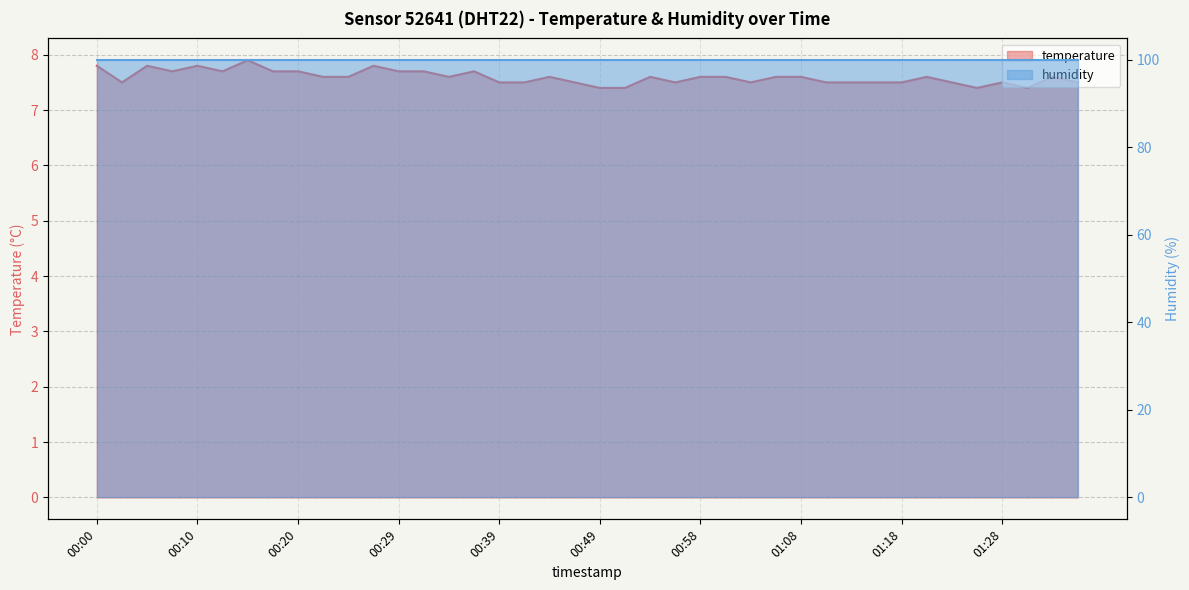

Which category has the highest value across all series?

00:15